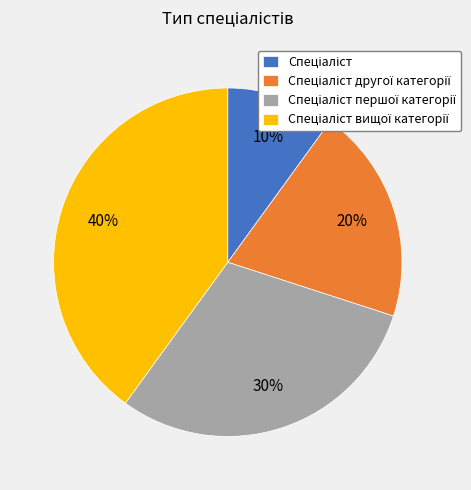

Is there a majority slice in this chart?

No